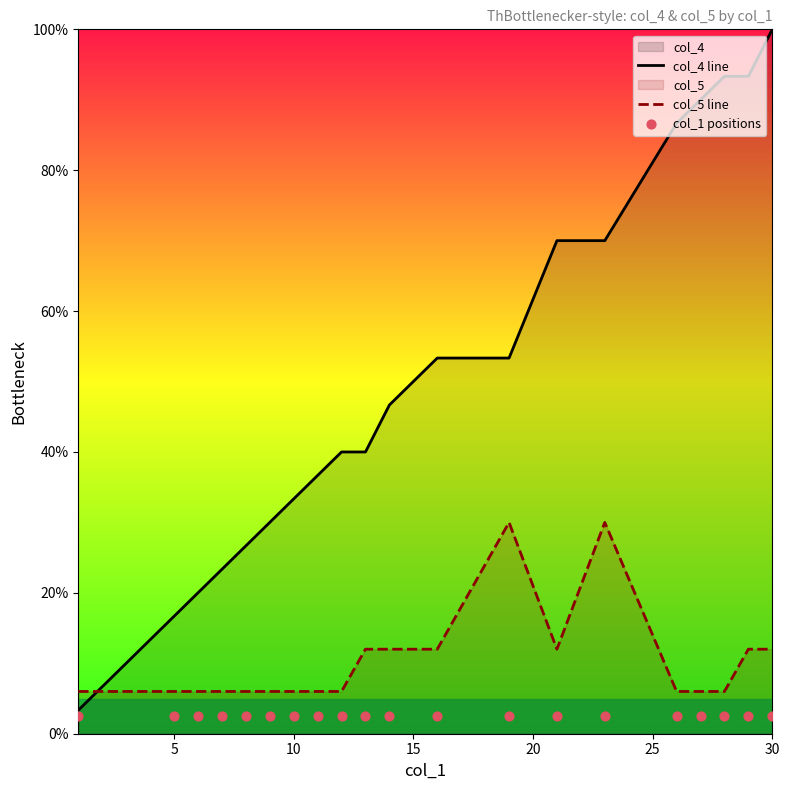

Which series contains the lowest Y value?

col_1 positions